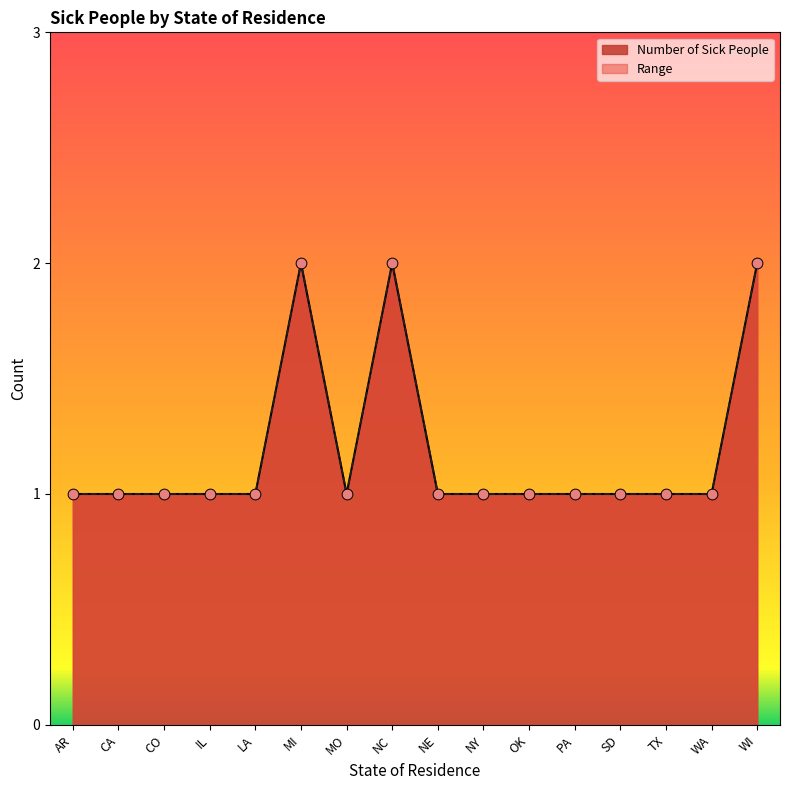

What are all the series names shown in the legend?

Number of Sick People, Range